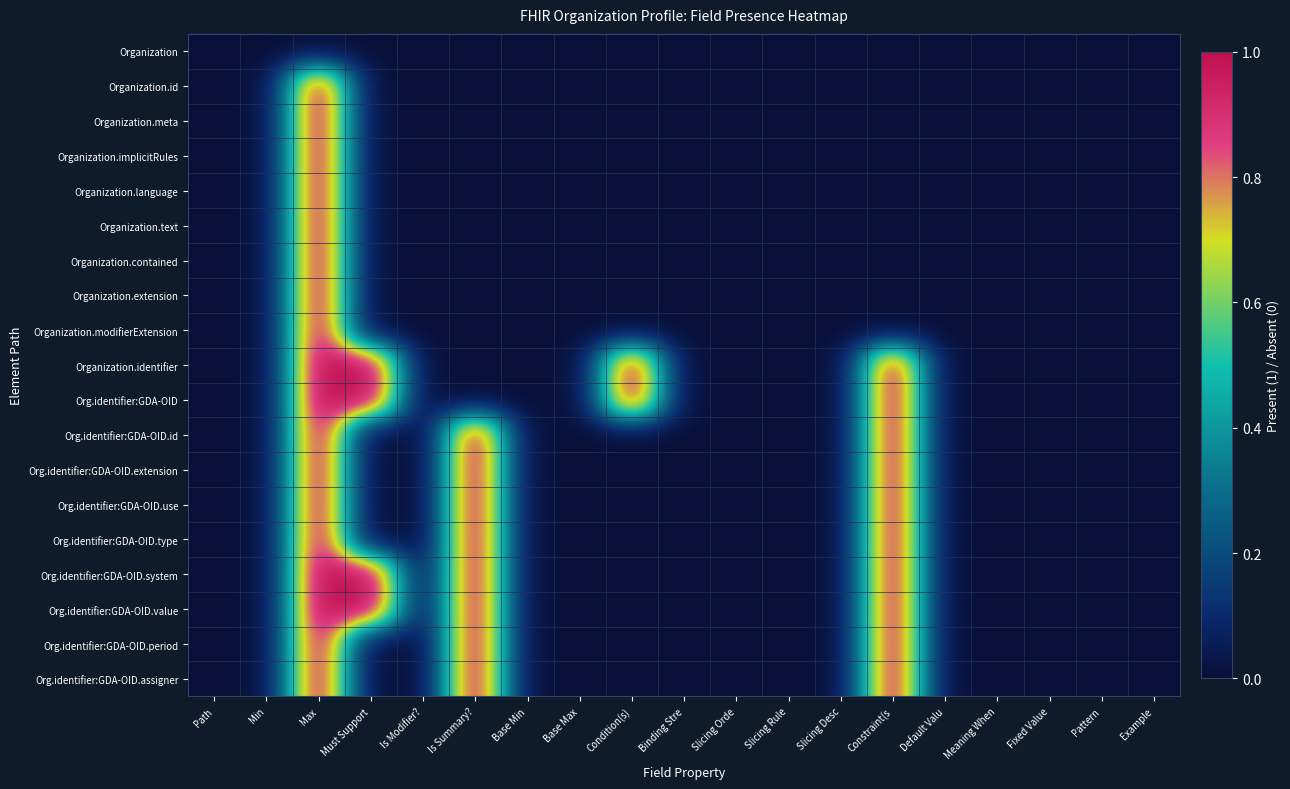

At how many categories does at least one series exceed 0?

5